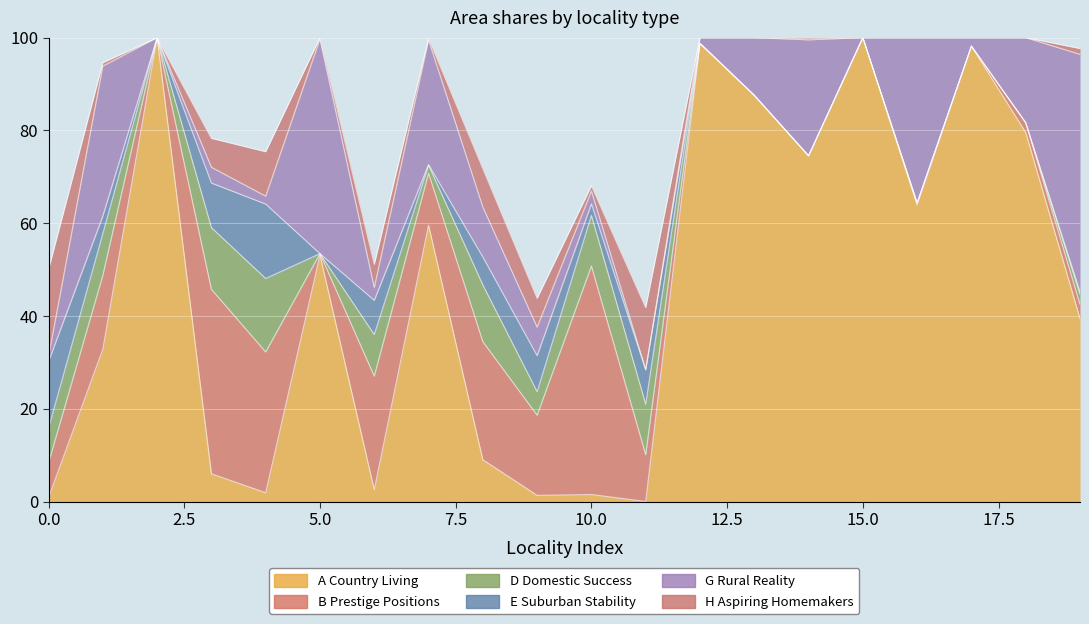

Rank the series by their maximum value, from highest to lowest.

A Country Living, G Rural Reality, B Prestige Positions, H Aspiring Homemakers, E Suburban Stability, D Domestic Success